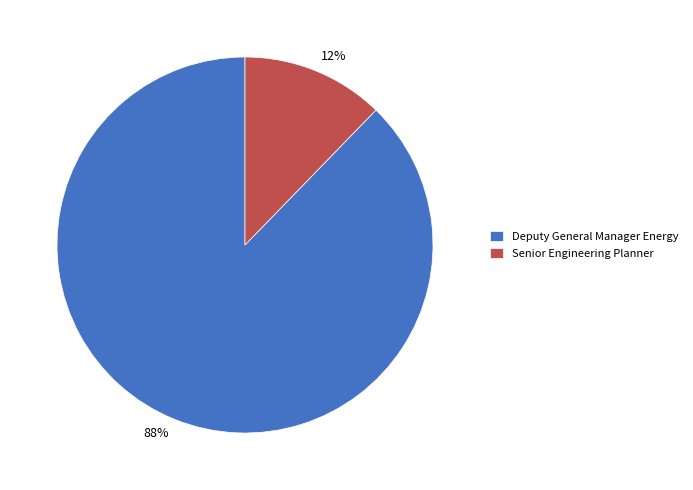

Count the number of slices in the pie.

2